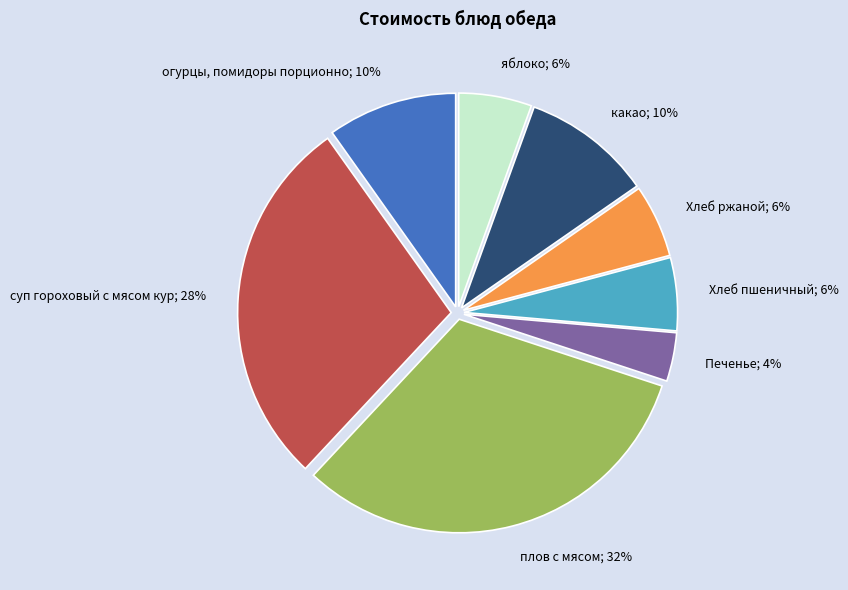

Does суп гороховый с мясом кур account for over 50% of the chart?

No